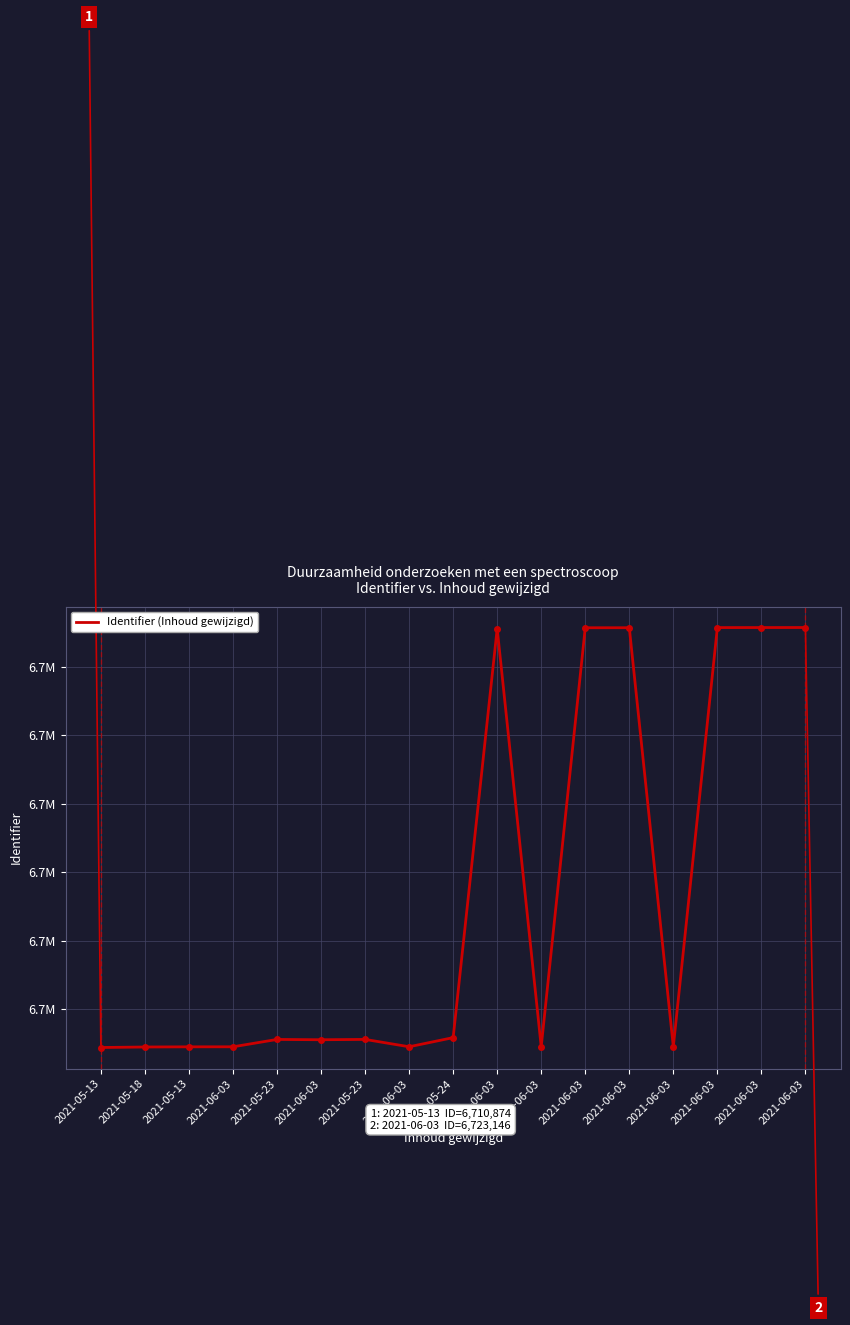

Between 2021-06-03 and 2021-06-03, which is larger?

2021-06-03